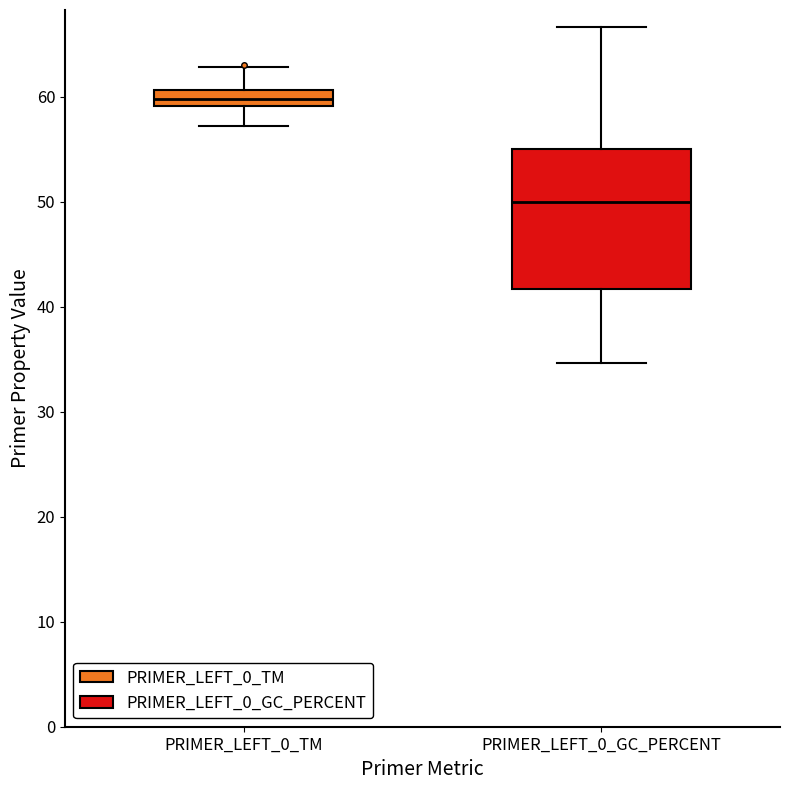

Reading left to right, transcribe this box plot: for each box, give where its median line is, the range the box spans, and where its two whiskers end, as read against the y-axis. The values are not printed on the chart, so give them approximately, as read against the axis.

PRIMER_LEFT_0_TM: median 60, box 59 to 61, whiskers 57 to 63
PRIMER_LEFT_0_GC_PERCENT: median 50, box 42 to 55, whiskers 35 to 67